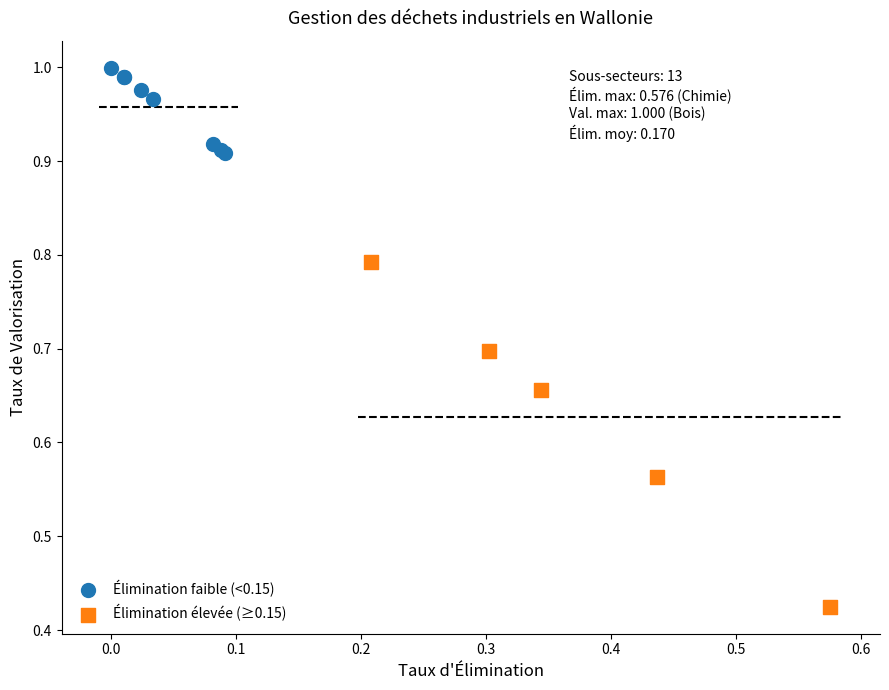

Which series has the largest Y range (max minus min)?

Élimination élevée (≥0.15)